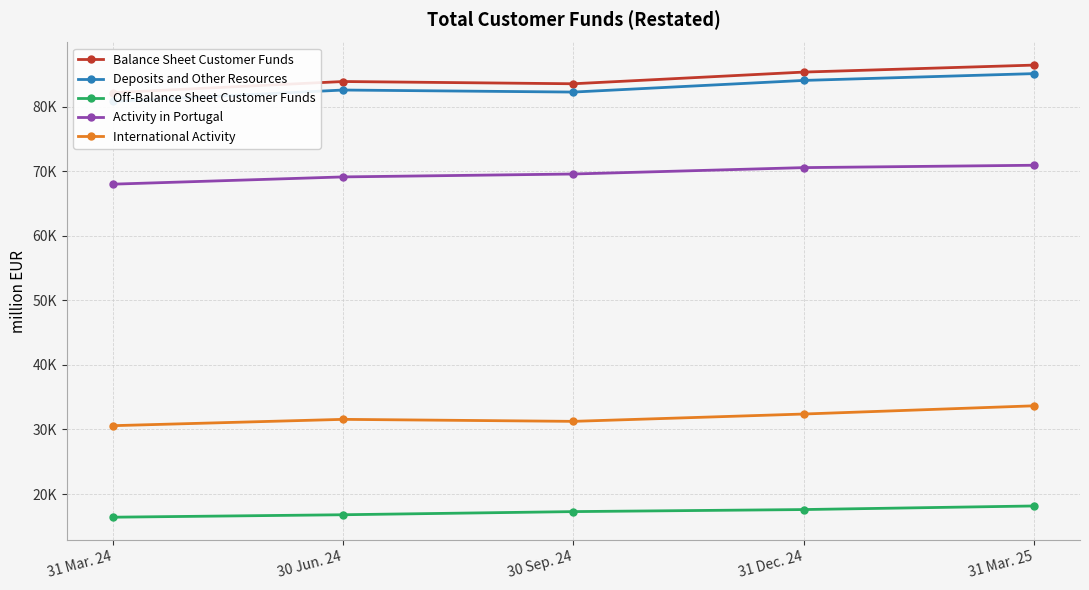

List the labels in order of Balance Sheet Customer Funds value, largest first.

31 Mar. 25, 31 Dec. 24, 30 Jun. 24, 30 Sep. 24, 31 Mar. 24